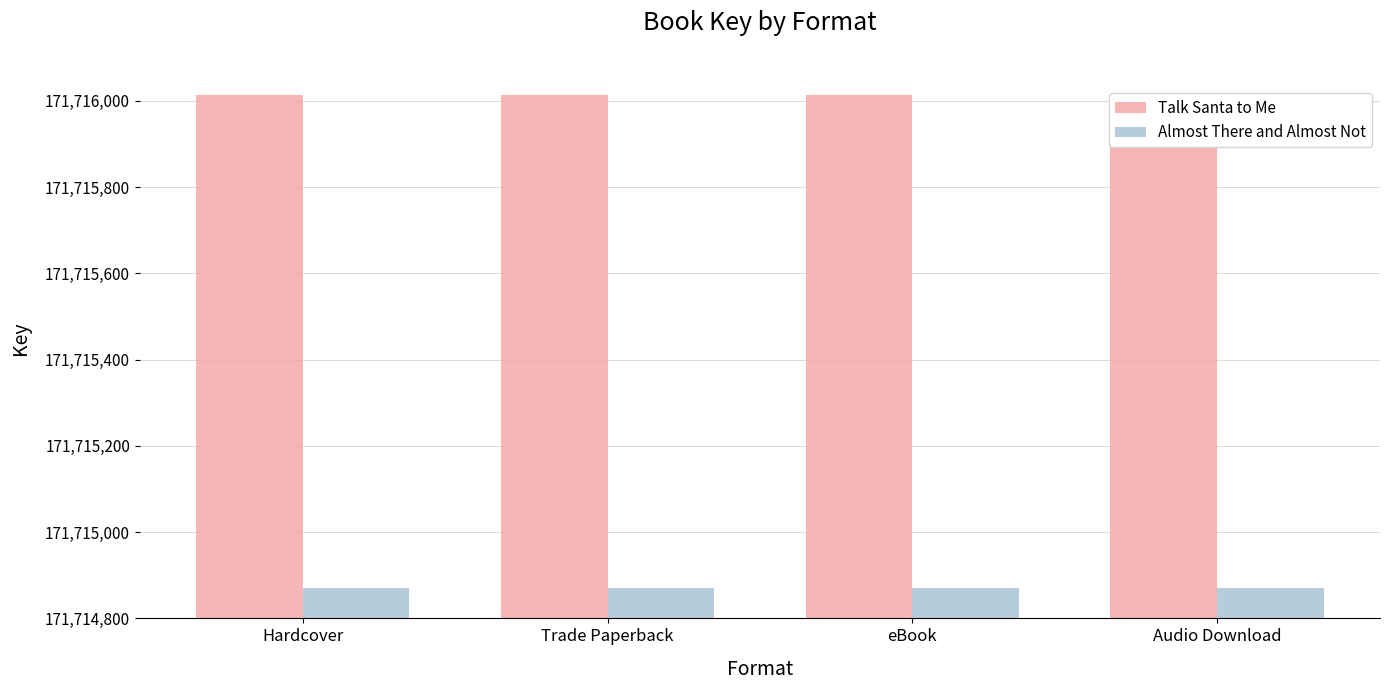

At which category does the chart reach its peak across all series?

Hardcover